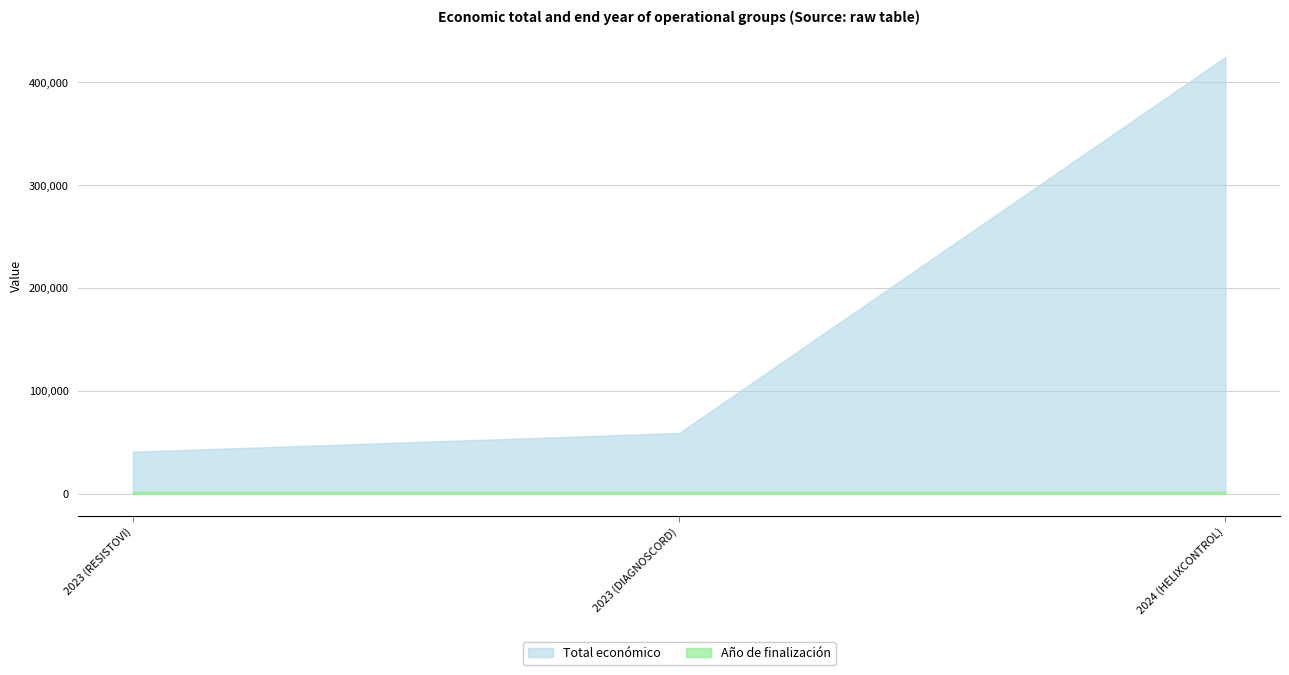

At which label does Total económico reach its peak?

2024 (HELIXCONTROL)